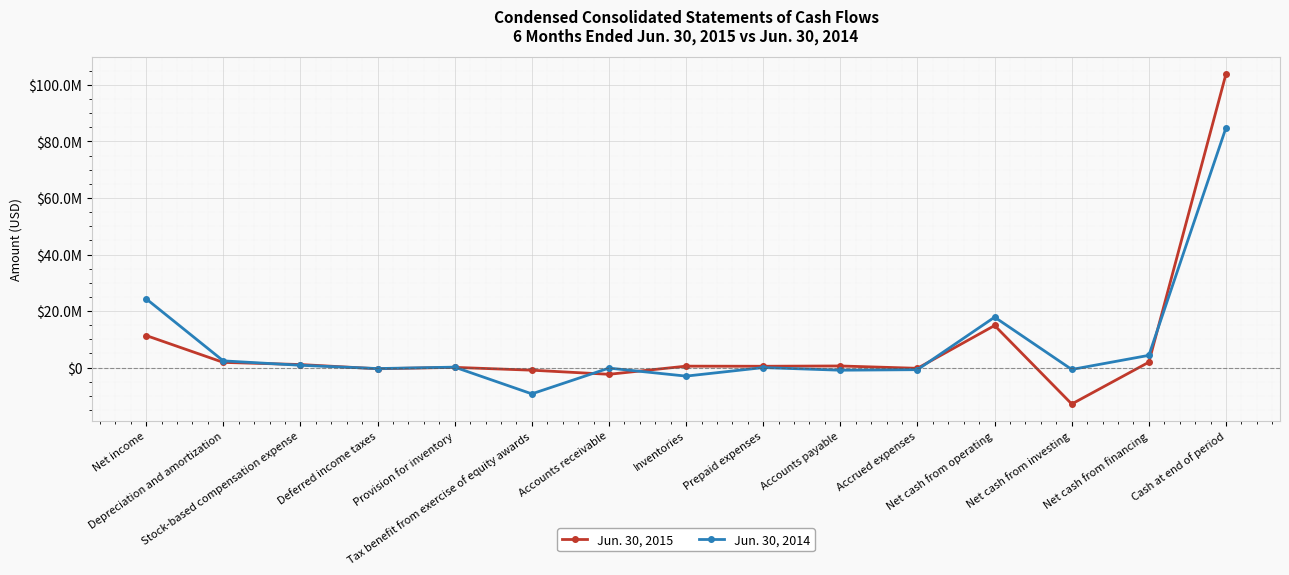

List the series in order of their peak value, lowest first.

Jun. 30, 2014, Jun. 30, 2015